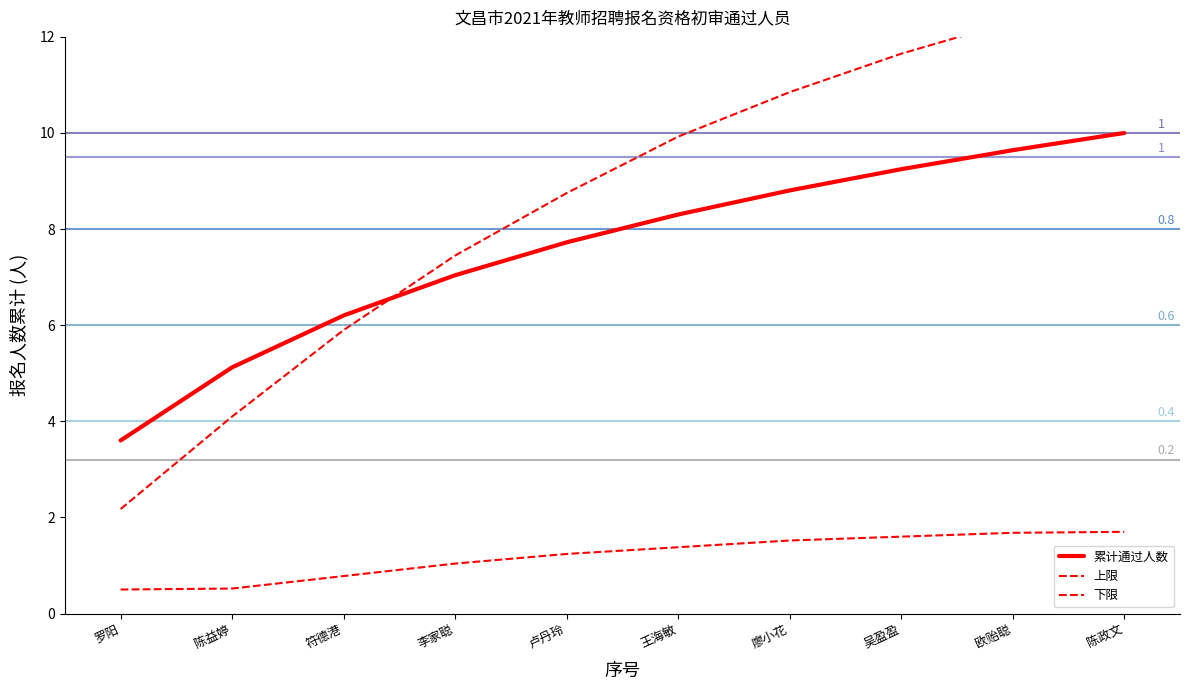

True or false: upper_bound and lower_bound cross at least once.

False